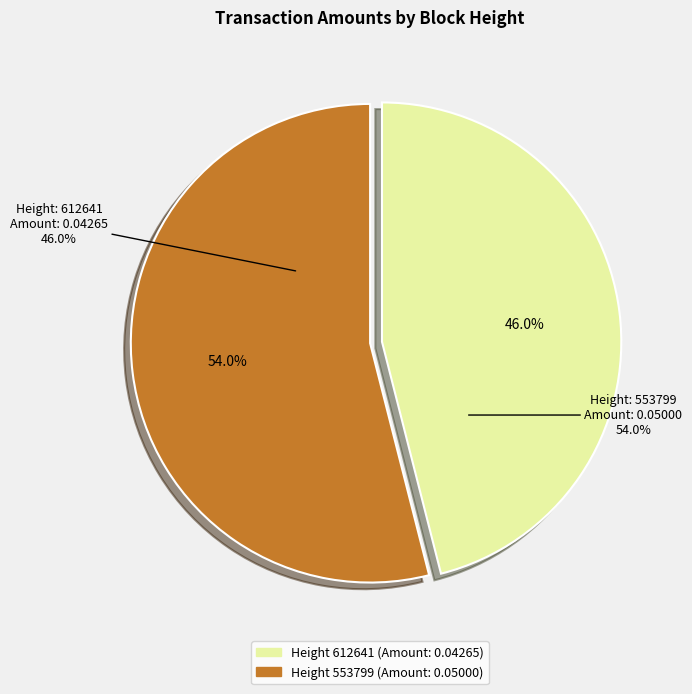

Do 612641 and 553799 together represent more than half of the pie?

Yes